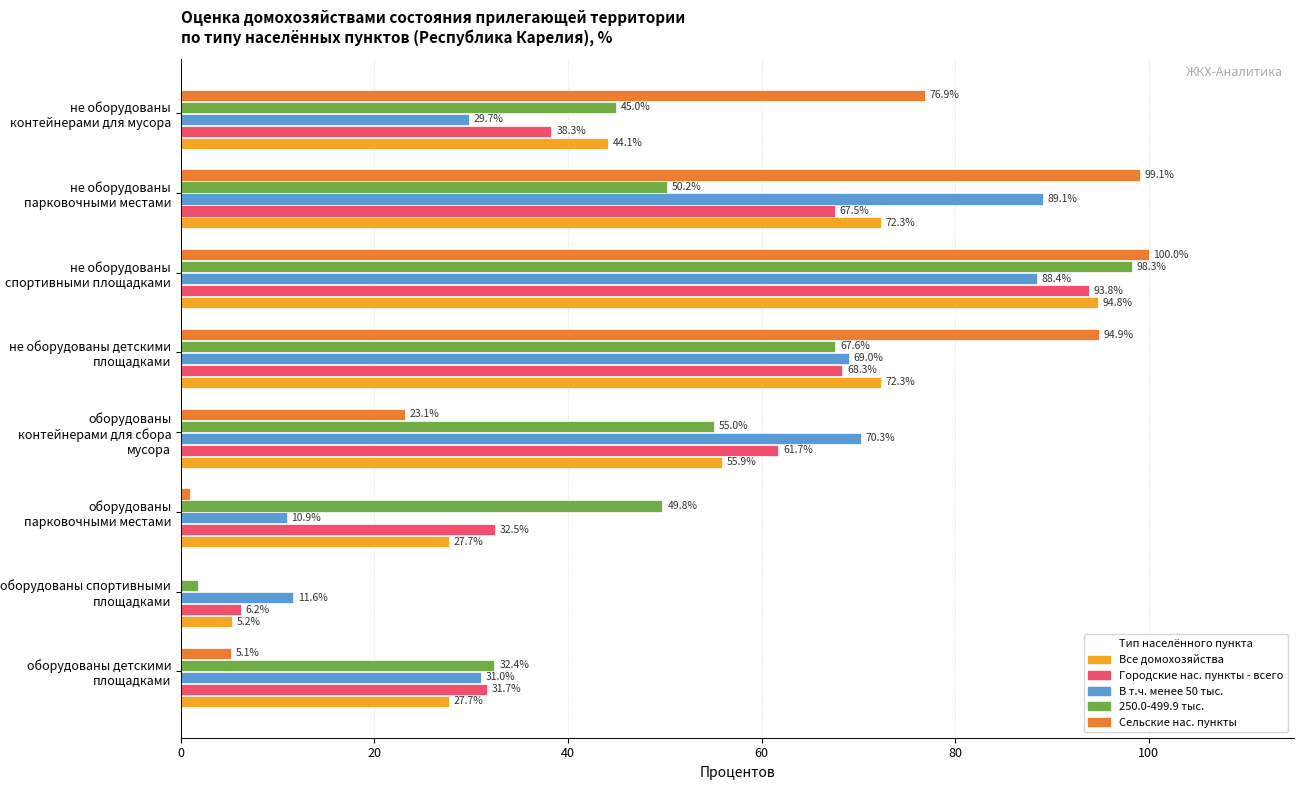

At which label is Все домохозяйства closest to 49?

не оборудованы контейнерами для мусора